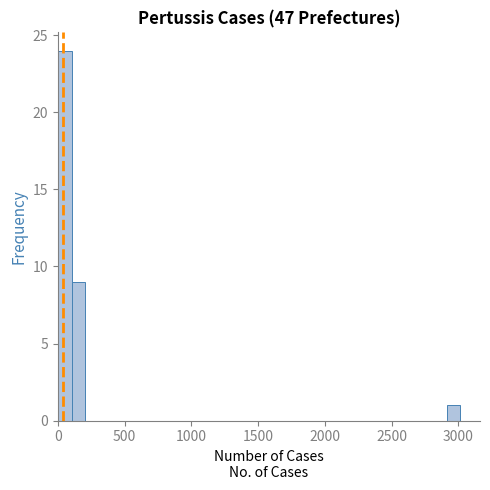

Read against the x-axis, roughly where is the centre of the tallest bar?

50